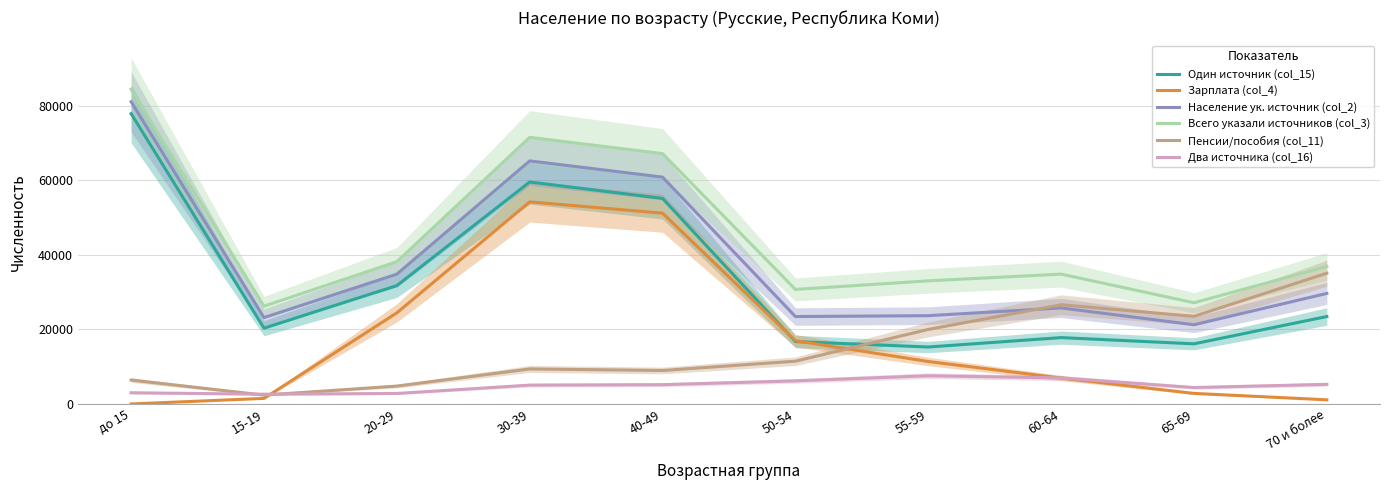

Is the value of Пенсии/пособия (col_11) at 50-54 greater than the value of Всего указали источников (col_3) at 55-59?

No